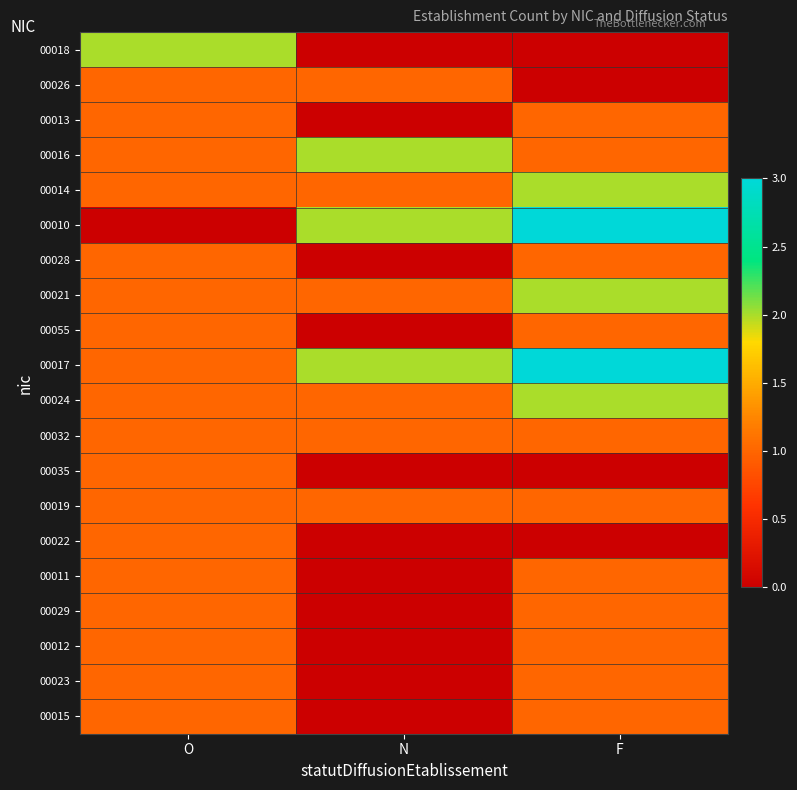

How many series are shown in this chart?

20